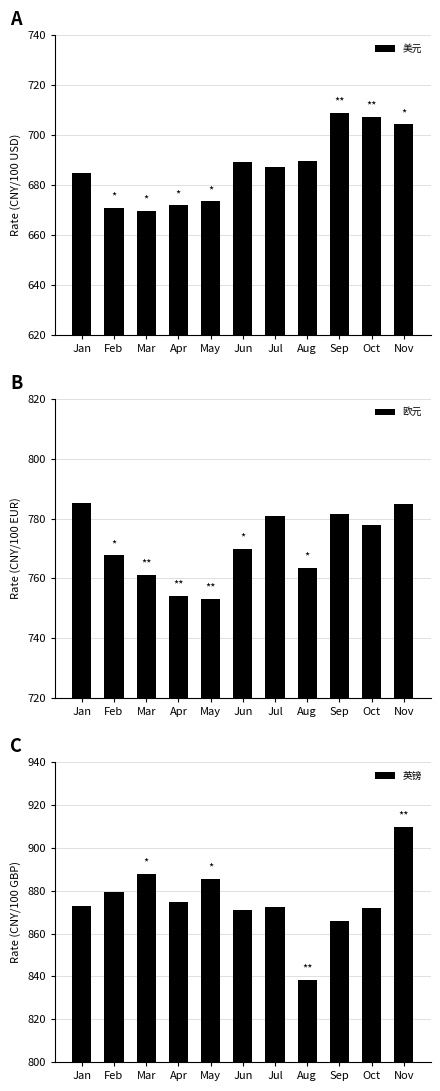

Reading left to right, what are all the values shown in this chart?

美元: Jan=684.8	Feb=670.8	Mar=669.6	Apr=671.9	May=673.4	Jun=689.0	Jul=687.2	Aug=689.4	Sep=708.8	Oct=707.3	Nov=704.4
欧元: Jan=785.2	Feb=767.8	Mar=761.2	Apr=754.2	May=753.2	Jun=770.0	Jul=781.0	Aug=763.6	Sep=781.5	Oct=778.0	Nov=784.7
英镑: Jan=873.0	Feb=879.1	Mar=887.9	Apr=874.9	May=885.7	Jun=870.8	Jul=872.6	Aug=838.4	Sep=865.6	Oct=871.8	Nov=909.9